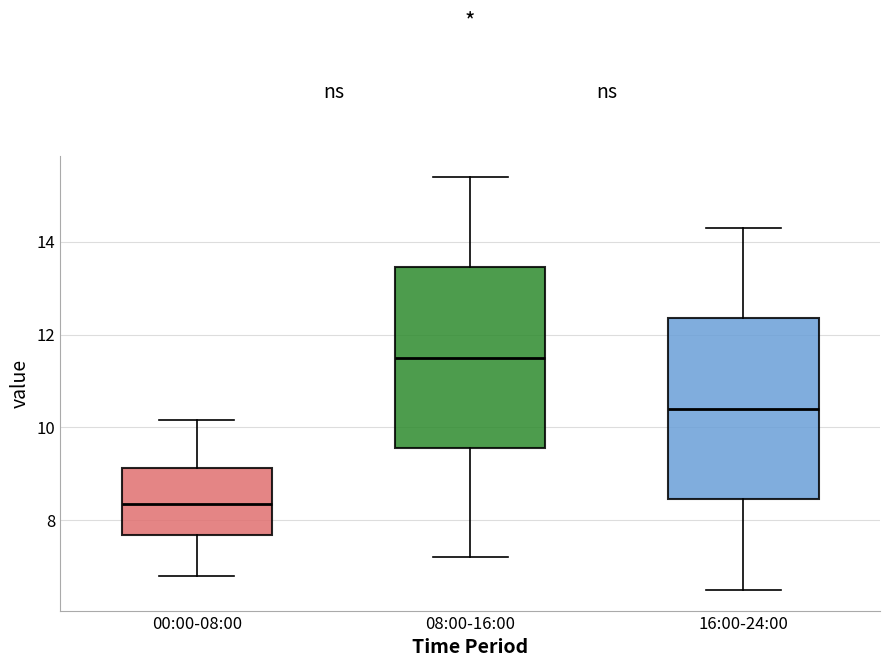

Which box's median line is the highest?

08:00-16:00